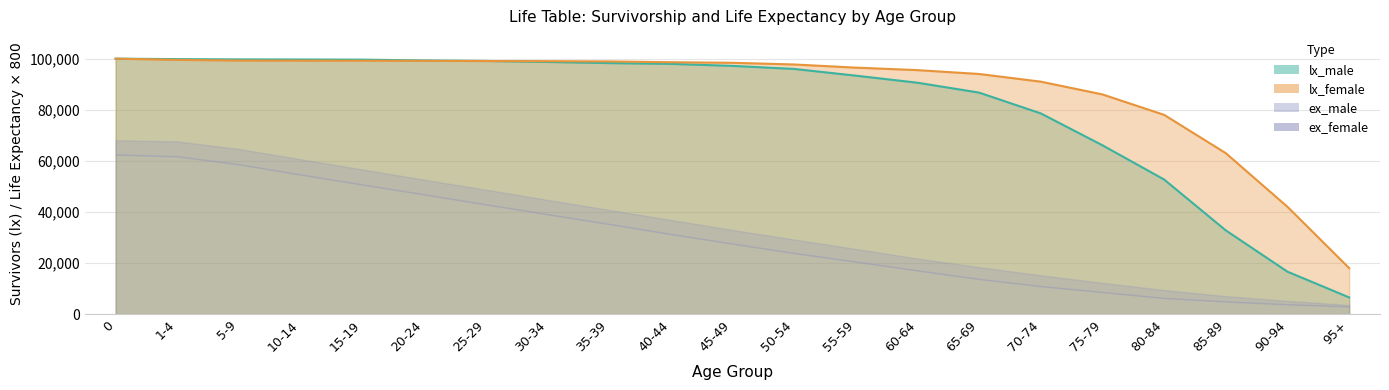

Is it true that lx_female equals 99068 at 25-29?

True